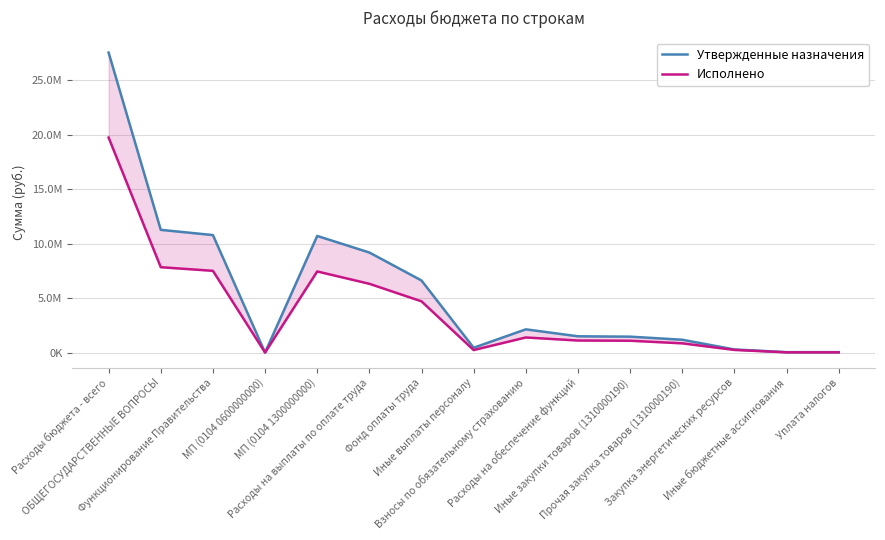

Is the value of Исполнено at Иные бюджетные ассигнования greater than the value of Утвержденные назначения at Расходы на выплаты по оплате труда?

No